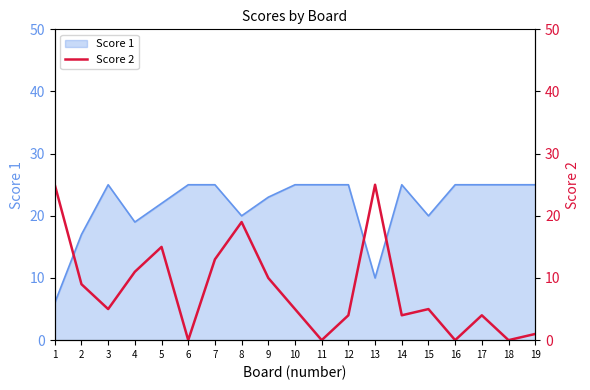

Which category has the highest value across all series?

1